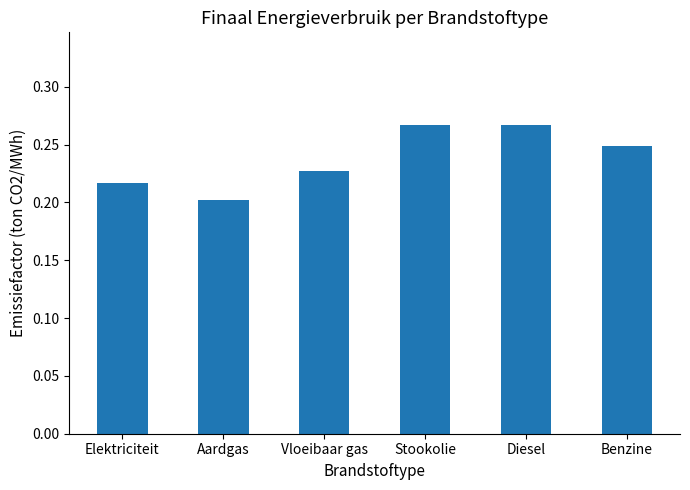

What is the label of the 1st bar from the left?

Elektriciteit